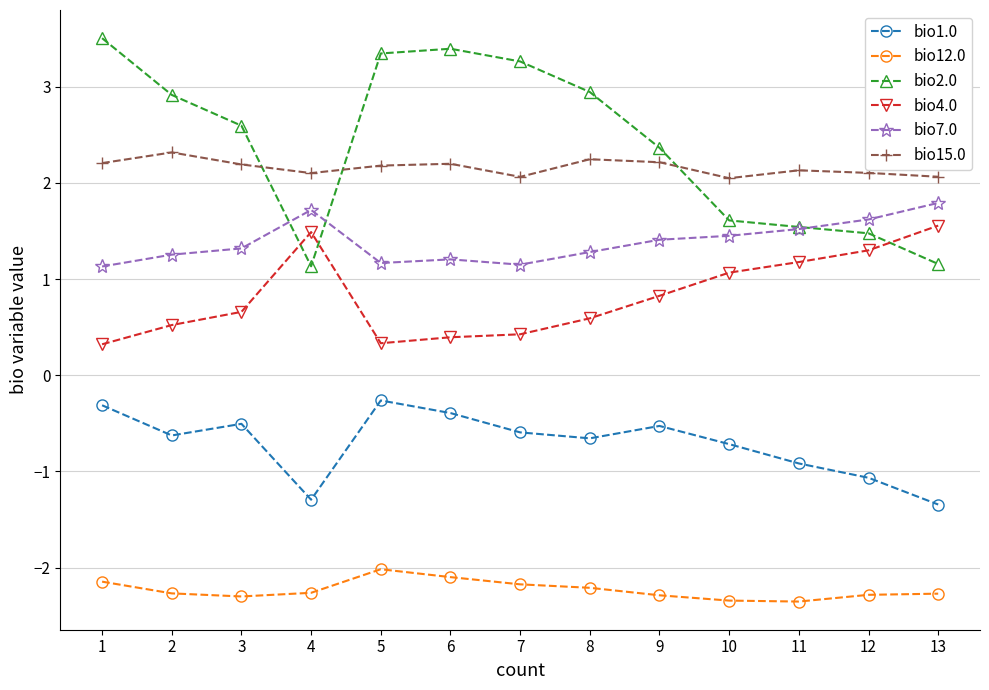

How many data points does each series have?

13